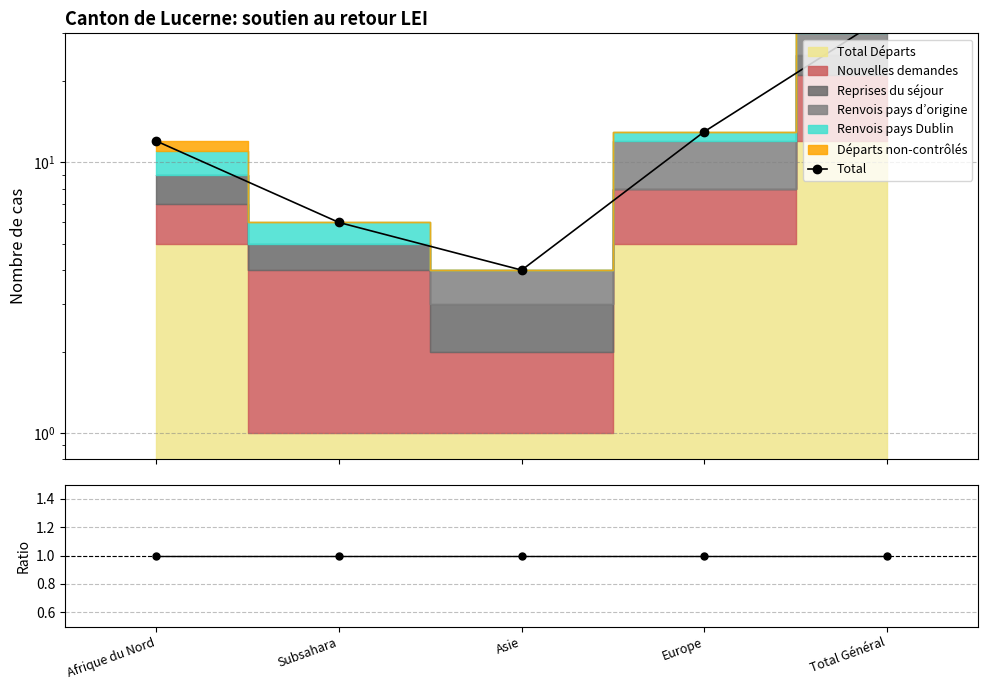

What is the difference between the maximum and minimum values?

31